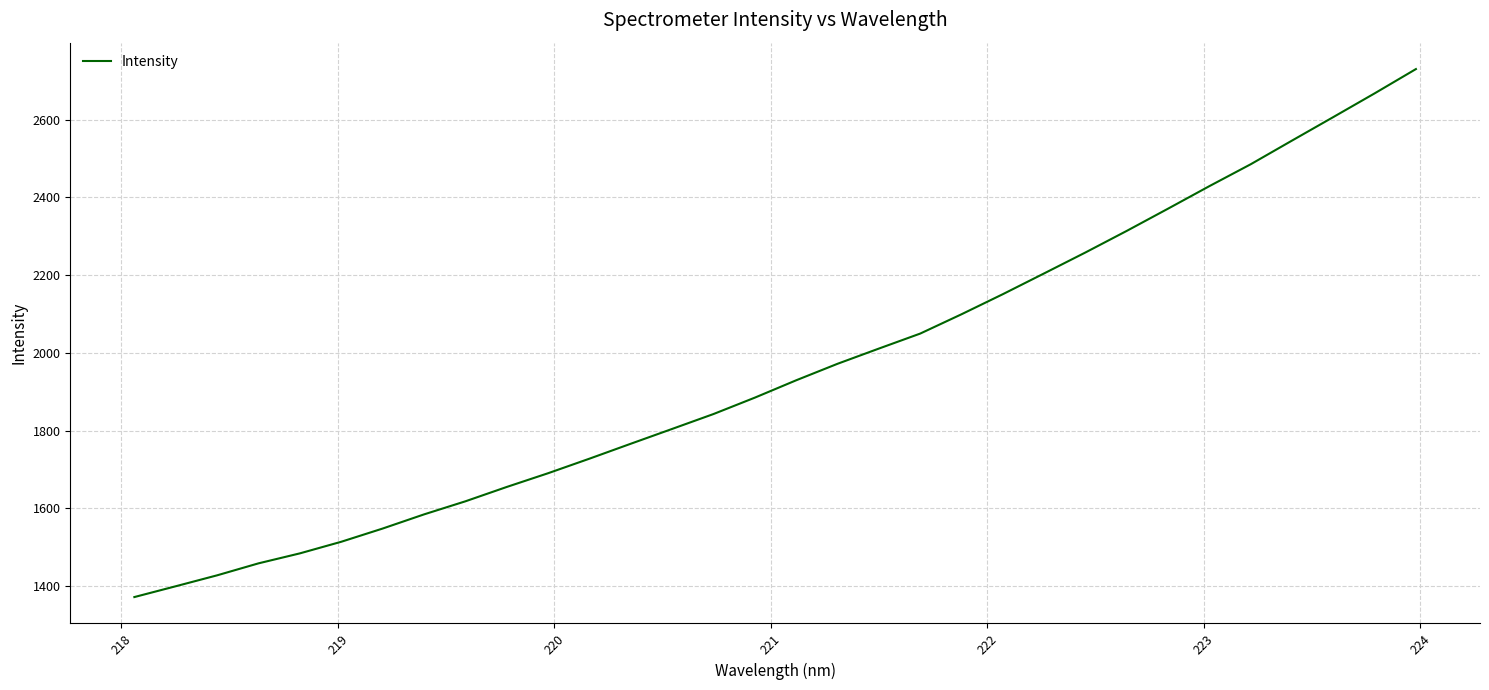

What is the maximum value shown in the chart?

2730.3